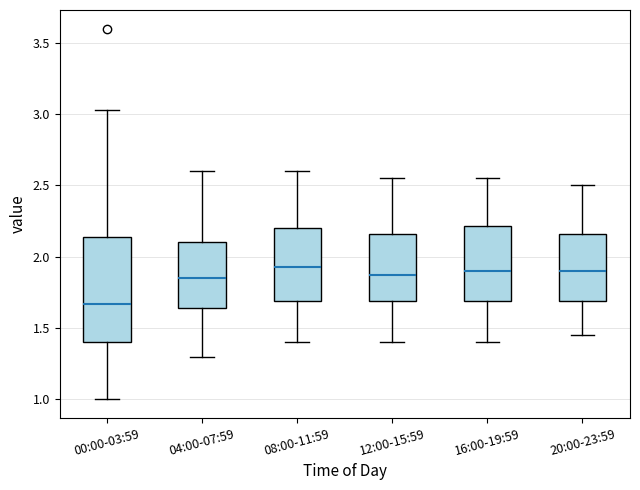

Where does the median line of the box for 16:00-19:59 sit on the y-axis? The values are not printed on the chart, so give them approximately, as read against the axis.

1.90